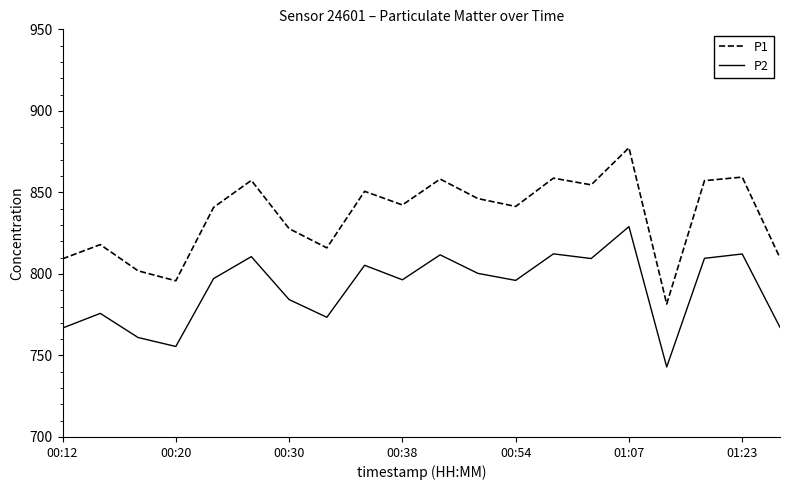

List the series in order of their overall mean, highest first.

P1, P2